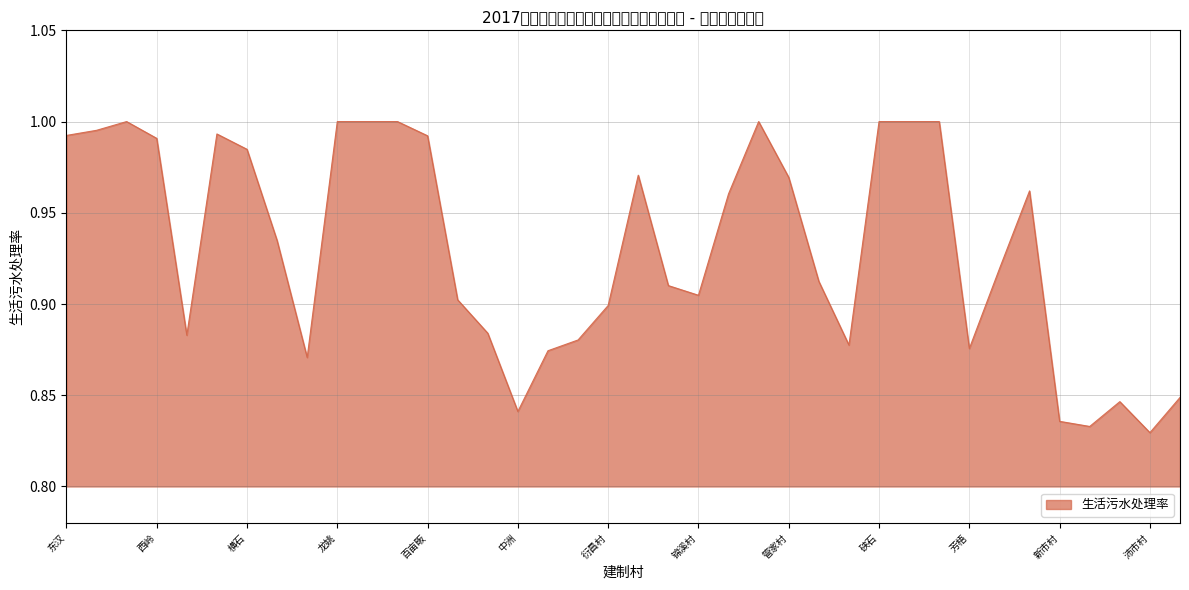

How many points are higher than both their immediate neighbors (excluding endpoints)?

6